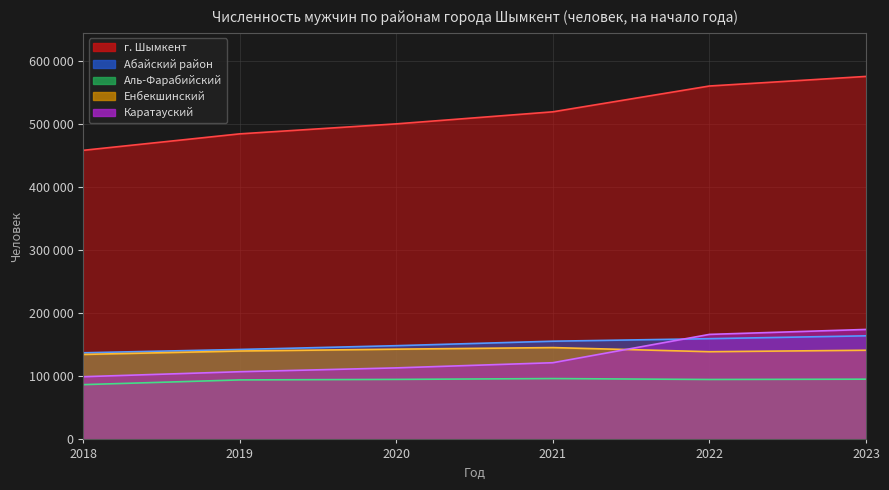

At which label does Абайский район first exceed 155757?

2022